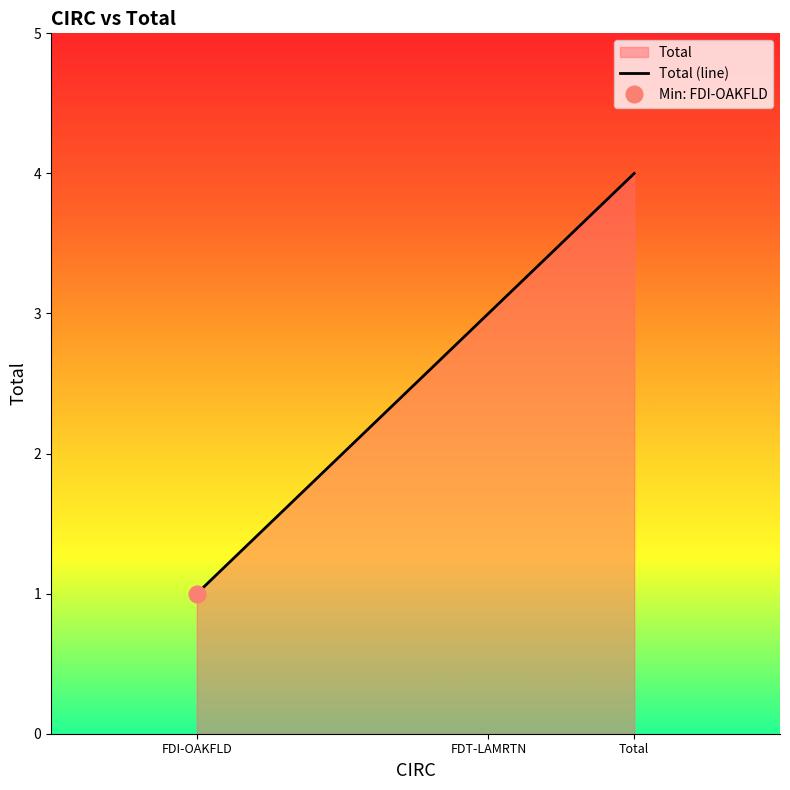

What is the ratio of the value at FDI-OAKFLD to the value at FDT-LAMRTN?

0.3